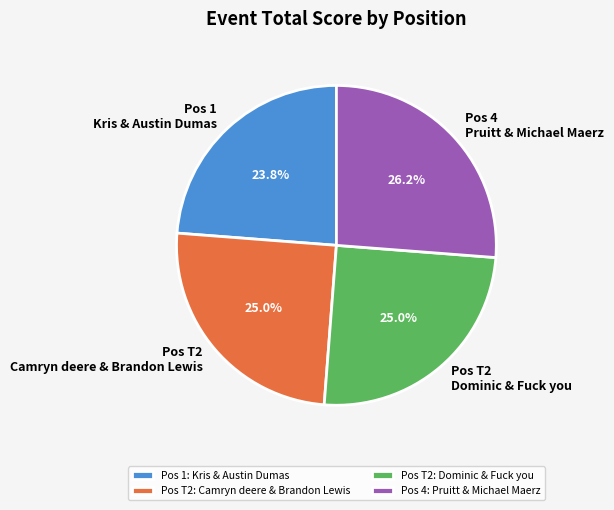

What is the ratio of the value at Pos T2: Camryn deere & Brandon Lewis to the value at Pos T2: Dominic & Fuck you?

1.0